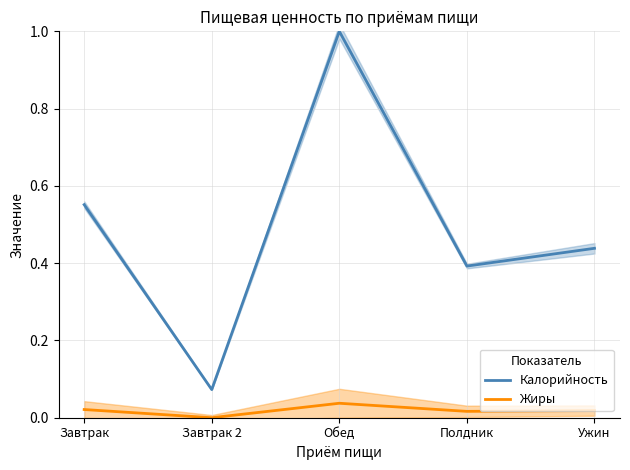

Which category has the highest value across all series?

Обед